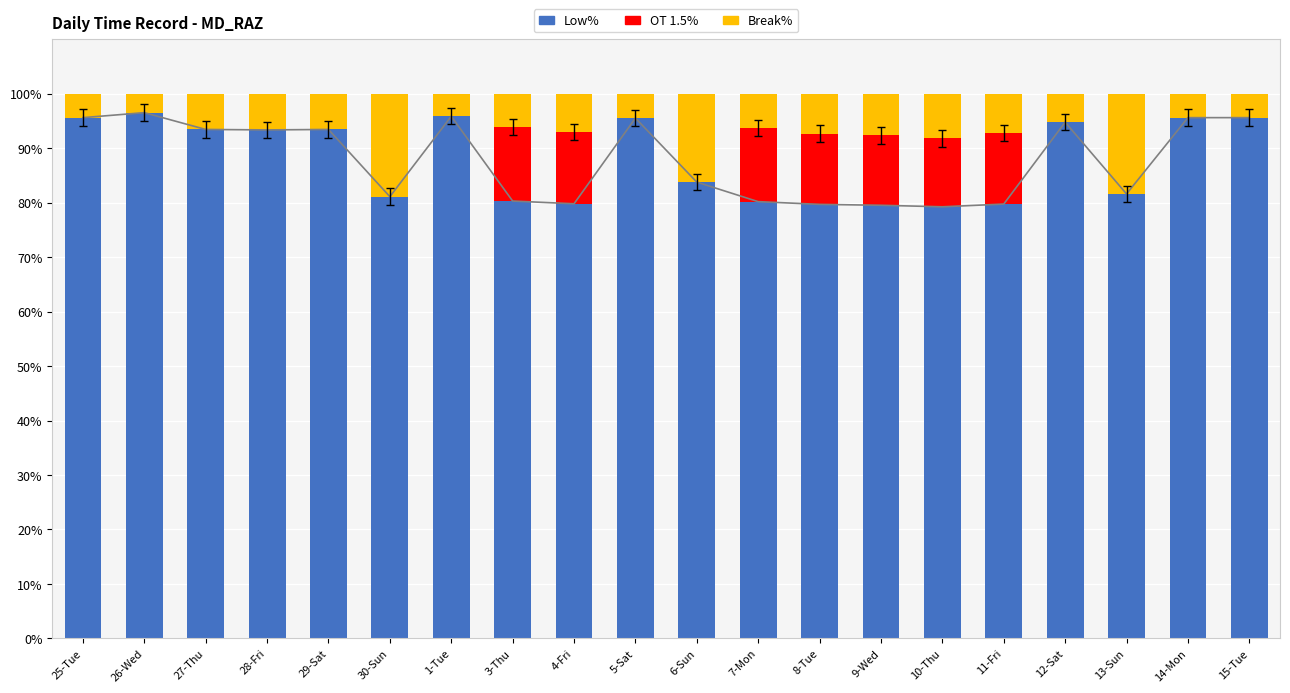

Count the number of data series in this chart.

3